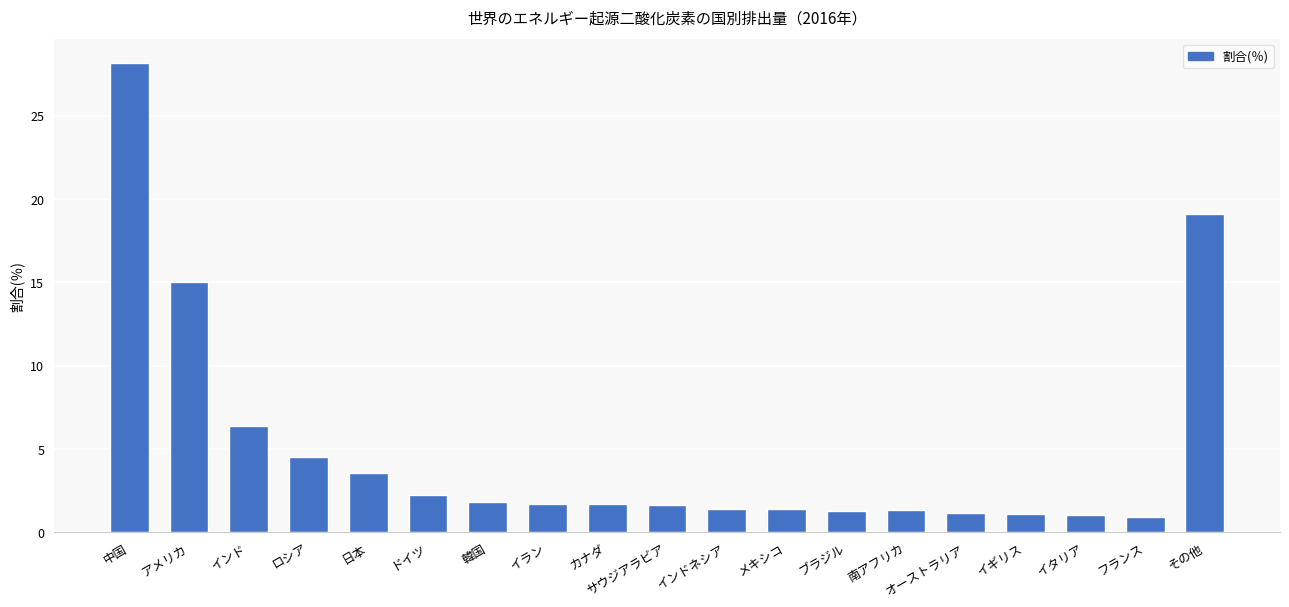

Where is the data nearest to the value 14?

アメリカ